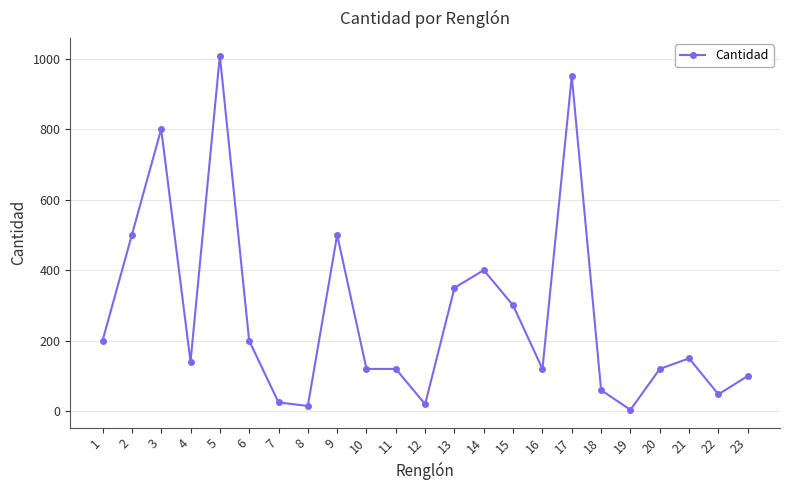

What is the ratio of the value at 10 to the value at 15?

0.4